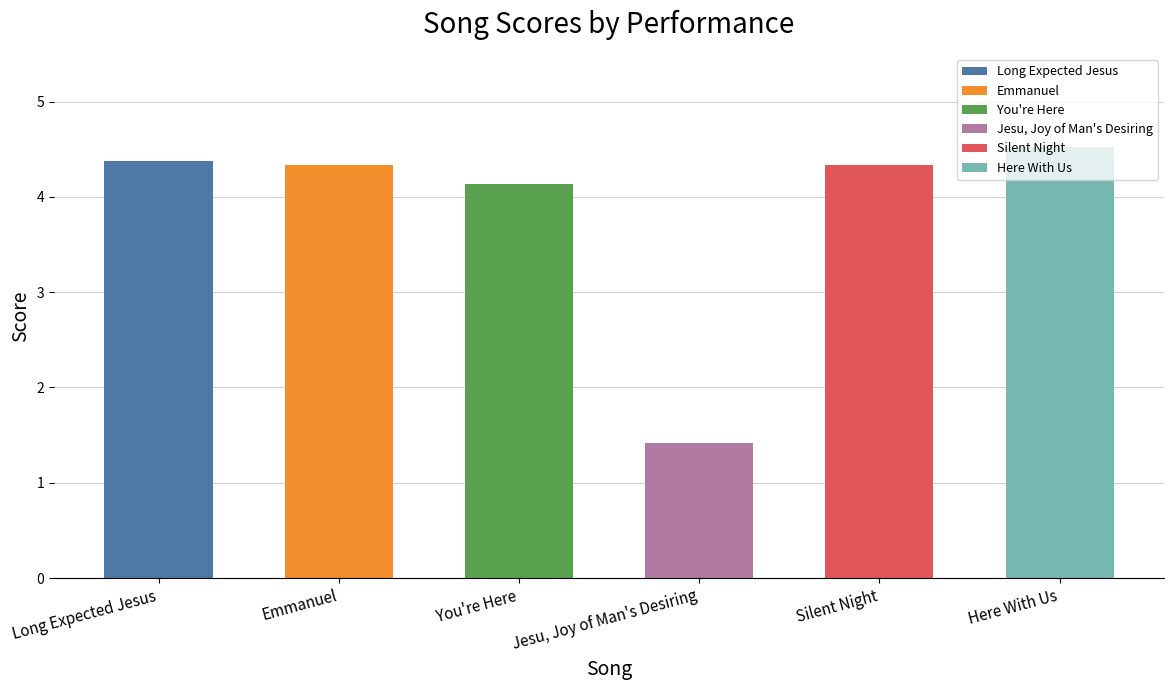

Count the number of values greater than 4.

5